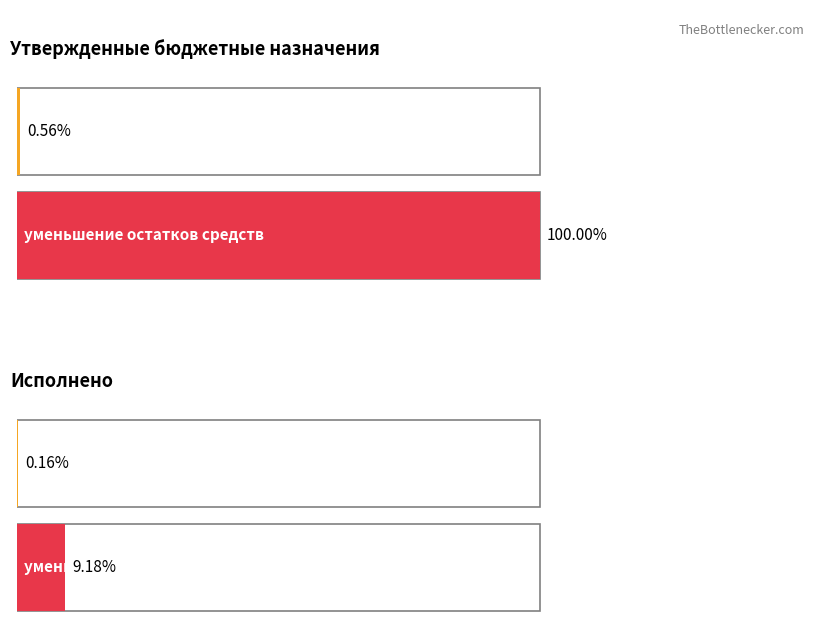

What are all the series names shown in the legend?

Утвержденные бюджетные назначения, Исполнено